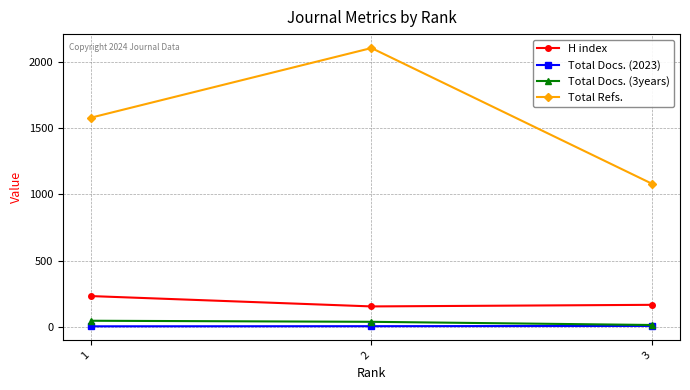

Which series has the widest spread of values?

Total Refs.